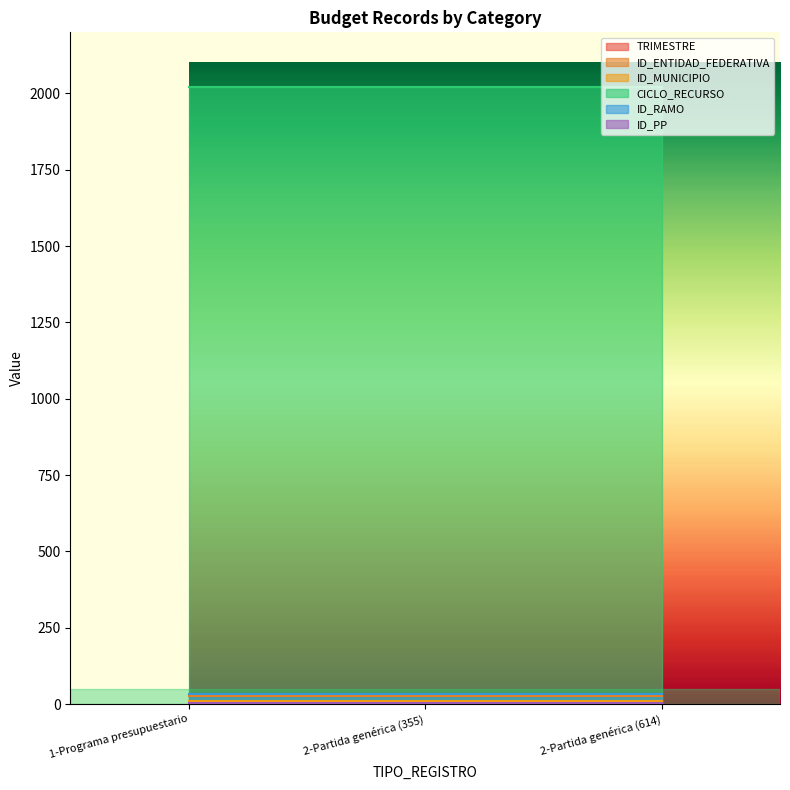

What is the difference between the highest and lowest values at 2-Partida genérica (614)?

2020